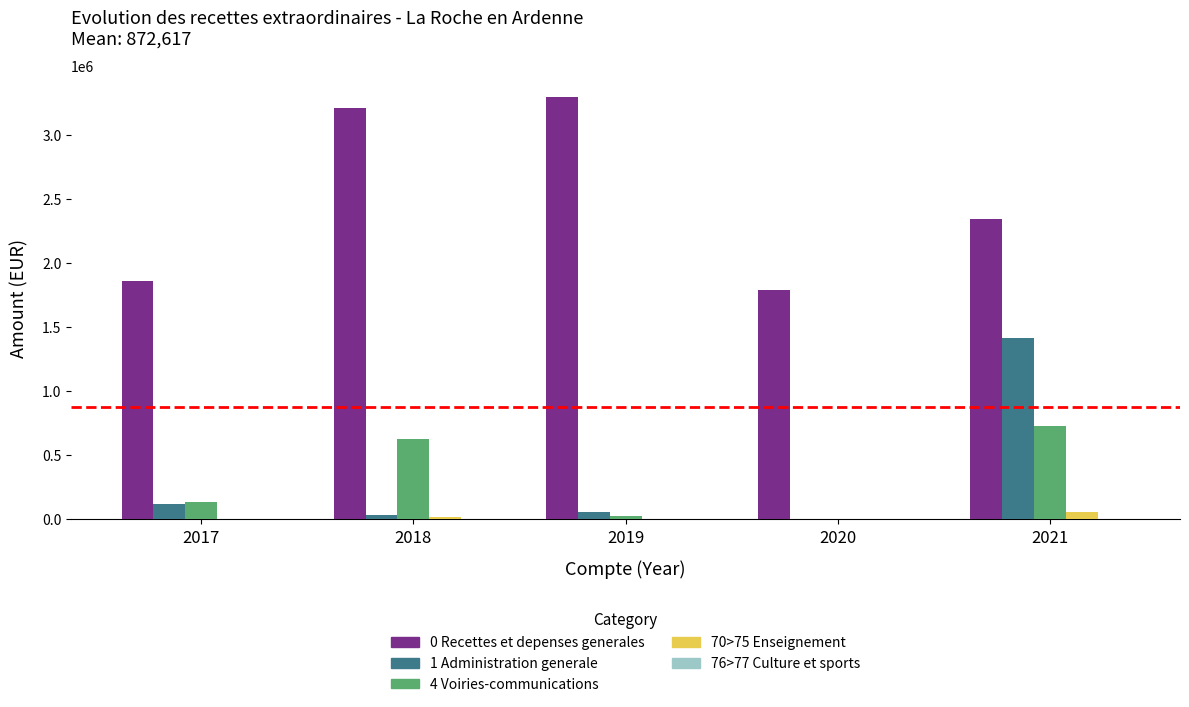

The value of 0 Recettes et depenses generales at 2020 is 1787851.4. True or false?

True